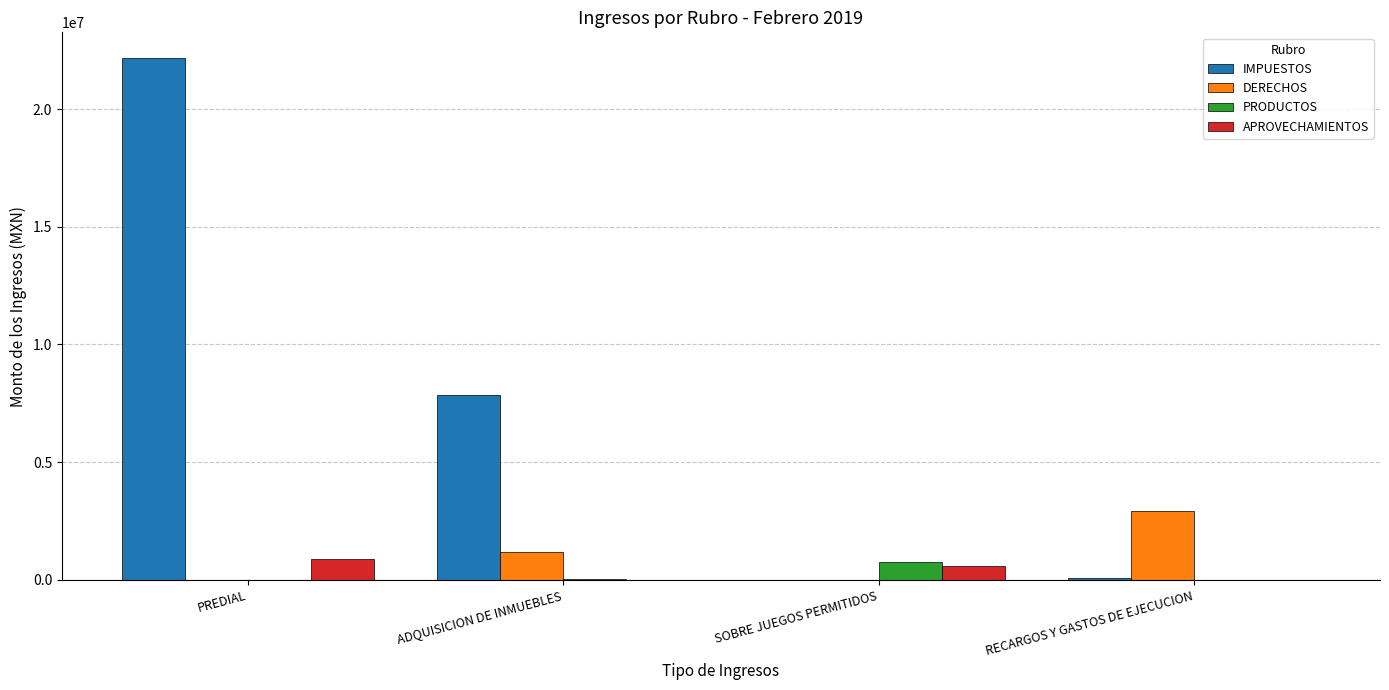

What is the greatest value displayed?

22156337.1